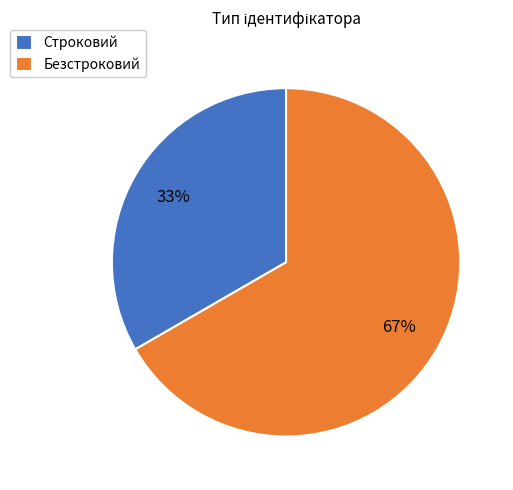

How many slices are in this pie chart?

2